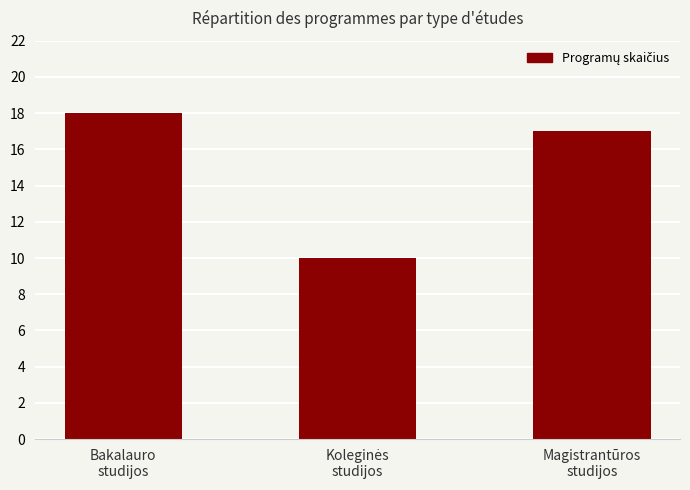

What is the sum of all values?

45